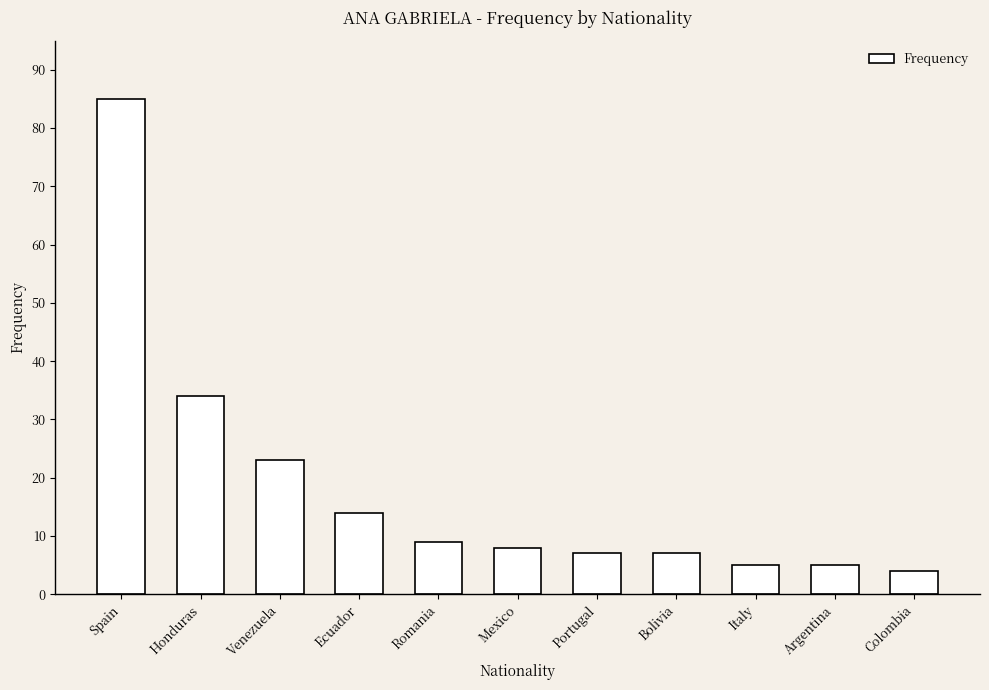

How many data points are less than 8?

5